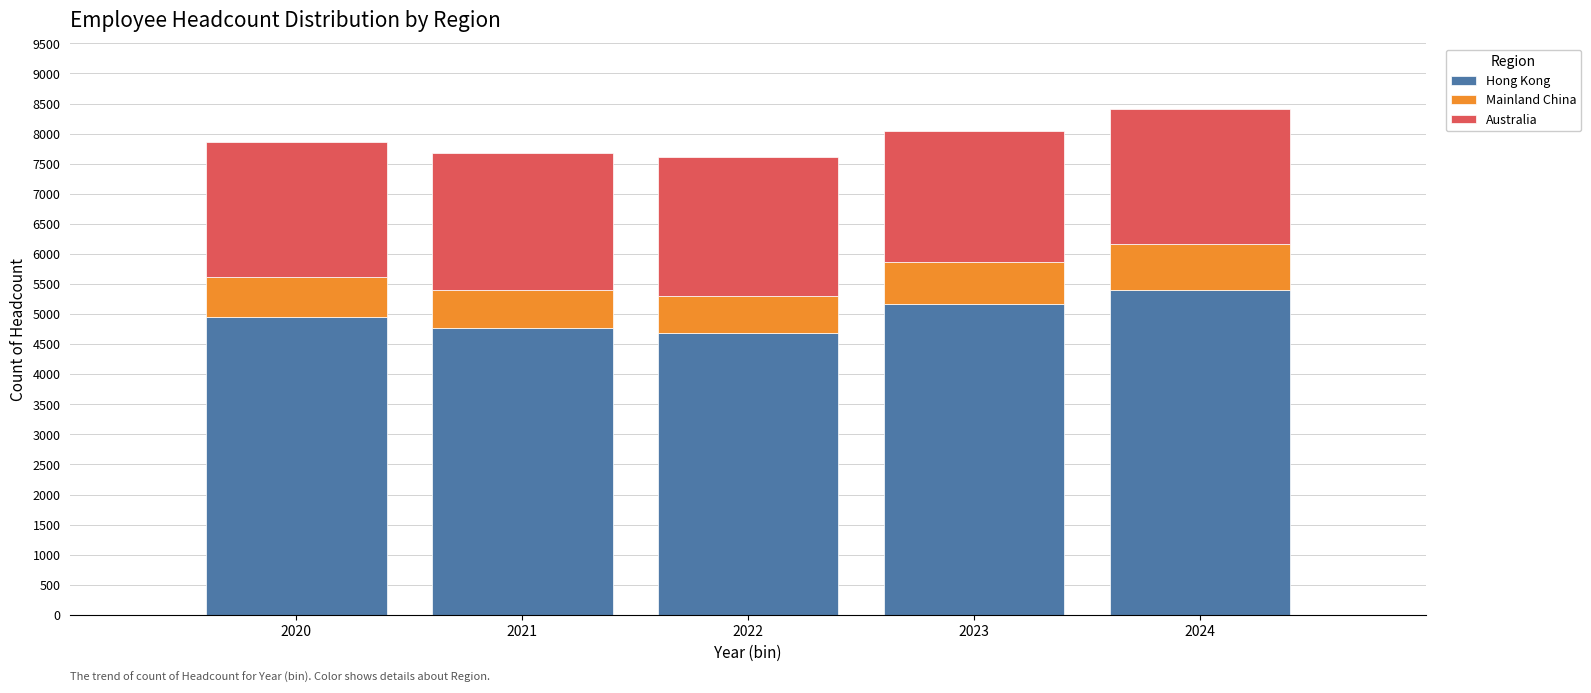

Reading left to right, list the values for the Hong Kong series.

4954	4771	4689	5163	5397